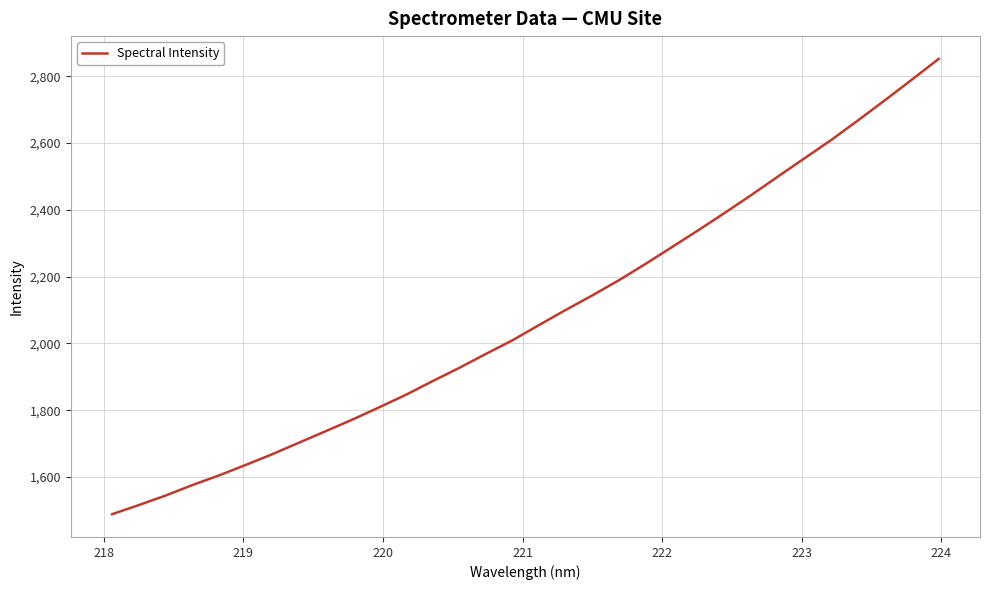

How many lines are shown in the chart?

1